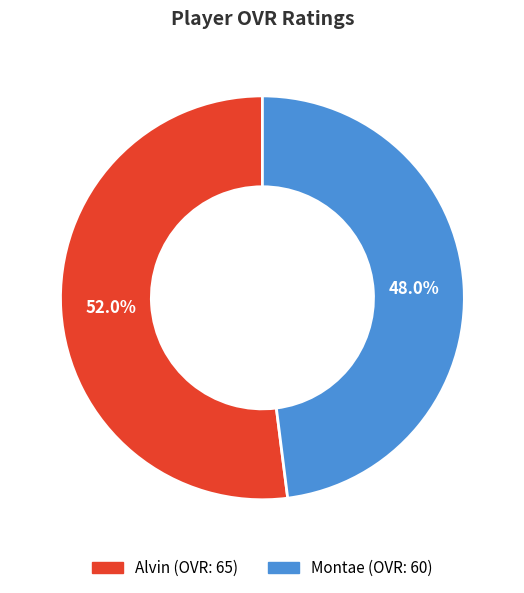

Do Alvin and Montae together represent more than half of the pie?

Yes